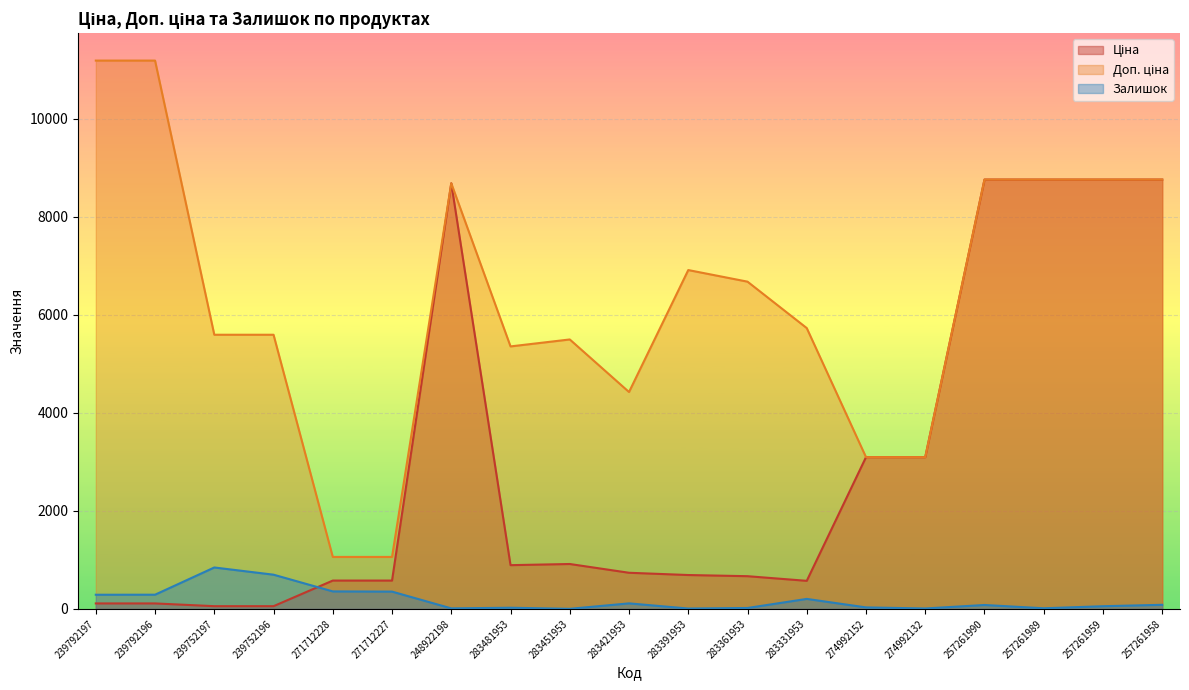

Reading left to right, transcribe all the data shown in this chart.

Ціна: 239792197=111.8	239792196=111.8	239752197=55.9	239752196=55.9	271712228=578.1	271712227=578.1	248922198=8679.5	283481953=892.2	283451953=915.8	283421953=737.2	283391953=691.0	283361953=667.4	283331953=572.7	274992152=3094.7	274992132=3094.7	257261990=8755.5	257261989=8755.5	257261959=8755.5	257261958=8755.5
Доп. ціна: 239792197=11182.0	239792196=11182.0	239752197=5591.0	239752196=5591.0	271712228=1060.0	271712227=1060.0	248922198=8679.5	283481953=5353.1	283451953=5495.0	283421953=4423.0	283391953=6910.3	283361953=6673.6	283331953=5727.0	274992152=3095.0	274992132=3095.0	257261990=8755.5	257261989=8755.5	257261959=8755.5	257261958=8755.5
Залишок: 239792197=289.0	239792196=290.0	239752197=845.0	239752196=698.0	271712228=357.0	271712227=353.0	248922198=11.0	283481953=24.0	283451953=2.0	283421953=113.0	283391953=8.0	283361953=19.0	283331953=204.0	274992152=31.0	274992132=9.0	257261990=80.0	257261989=13.0	257261959=55.0	257261958=84.0